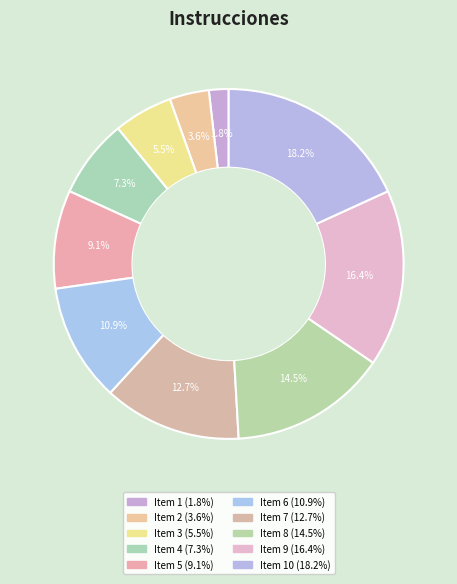

What is the largest slice in the pie chart?

10